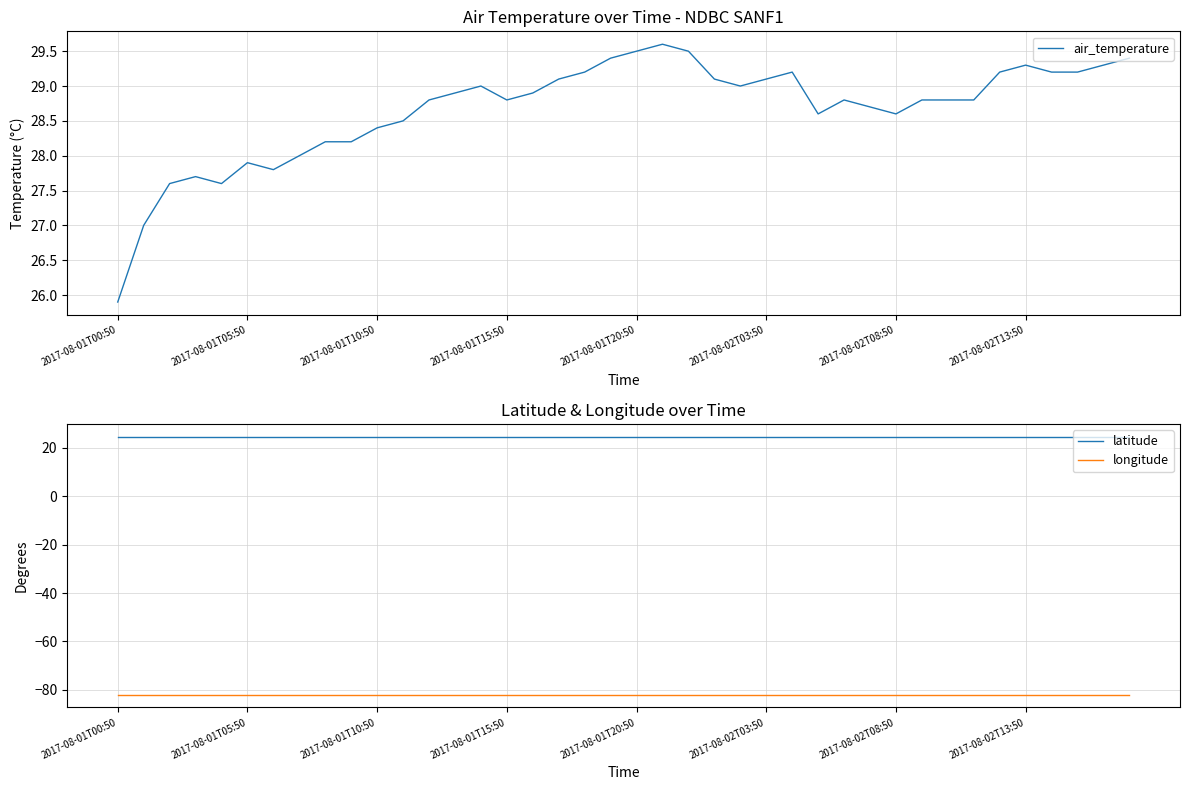

What is the sum of all latitude values?

978.2